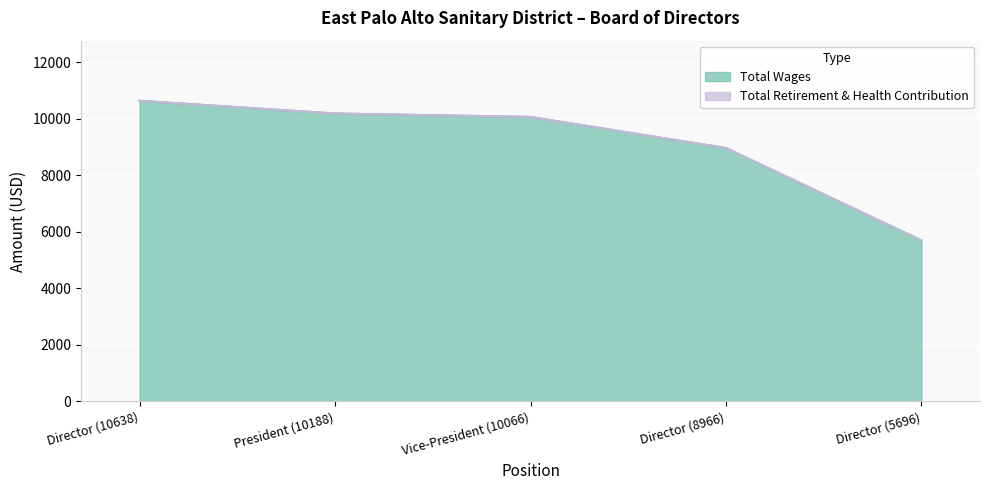

At which category does the chart reach its minimum across all series?

Director (5696)